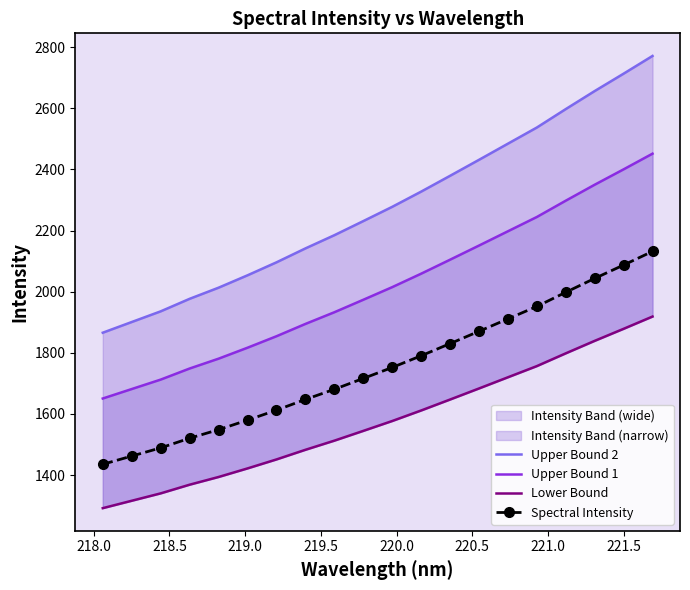

True or false: Upper Bound 2 and Upper Bound 1 intersect in this chart.

False